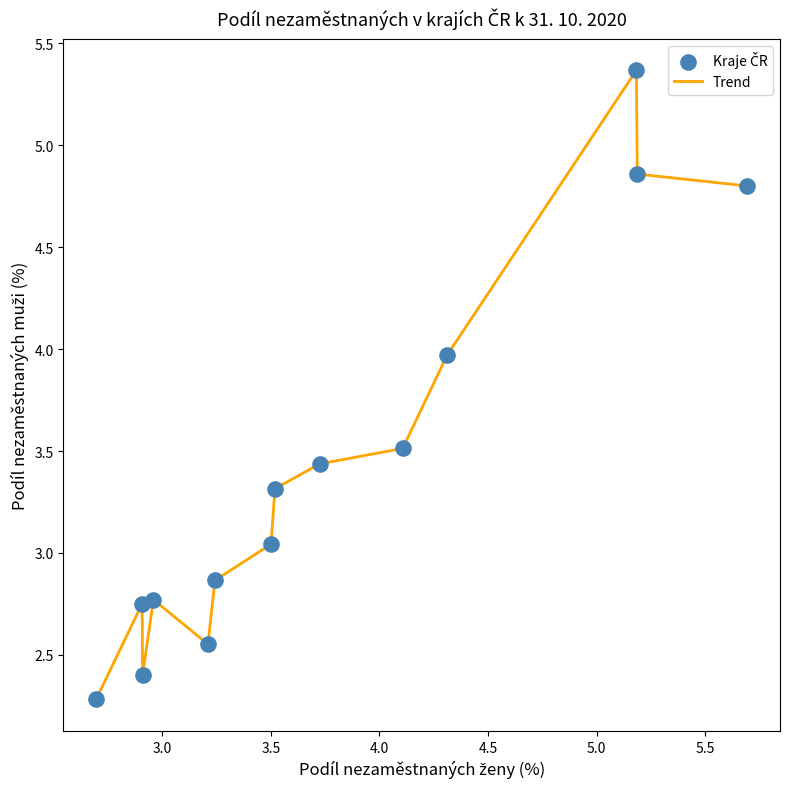

What is the greatest value displayed?

5.4